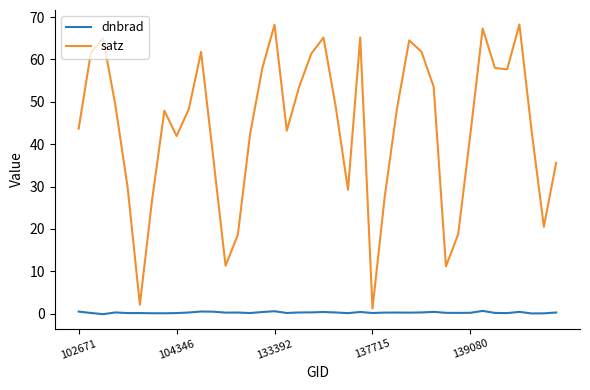

True or false: satz and dnbrad cross at least once.

False